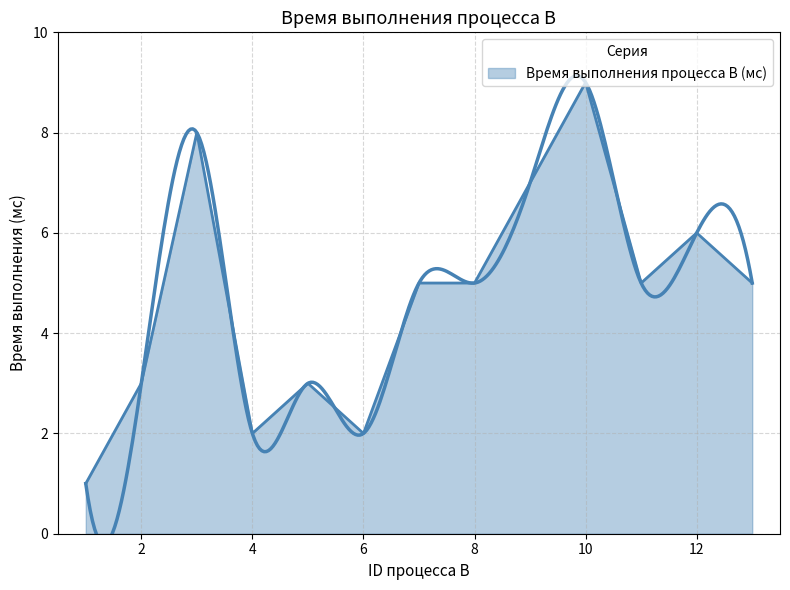

List the labels in order of value, smallest first.

1, 4, 6, 2, 5, 7, 8, 11, 13, 12, 9, 3, 10